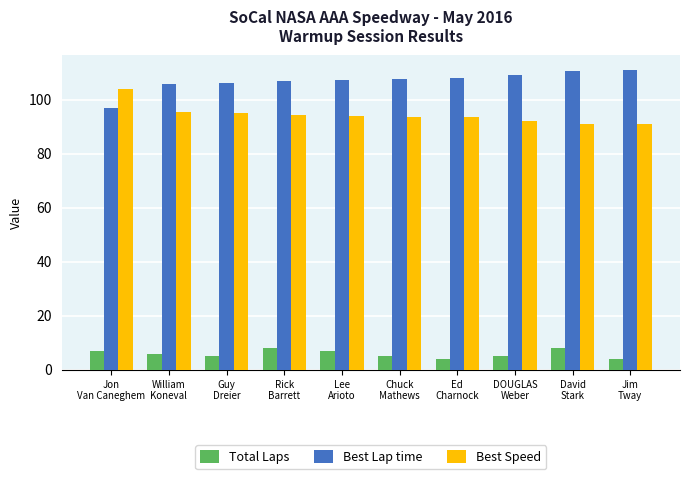

List the series in order of their peak value, lowest first.

Total Laps, Best Speed, Best Lap time